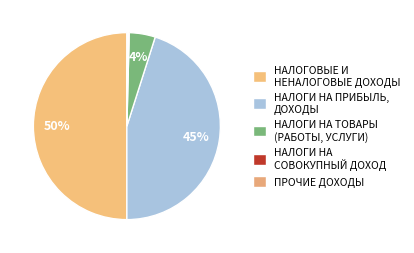

What portion of the pie excludes НАЛОГОВЫЕ И НЕНАЛОГОВЫЕ ДОХОДЫ?

50.0%